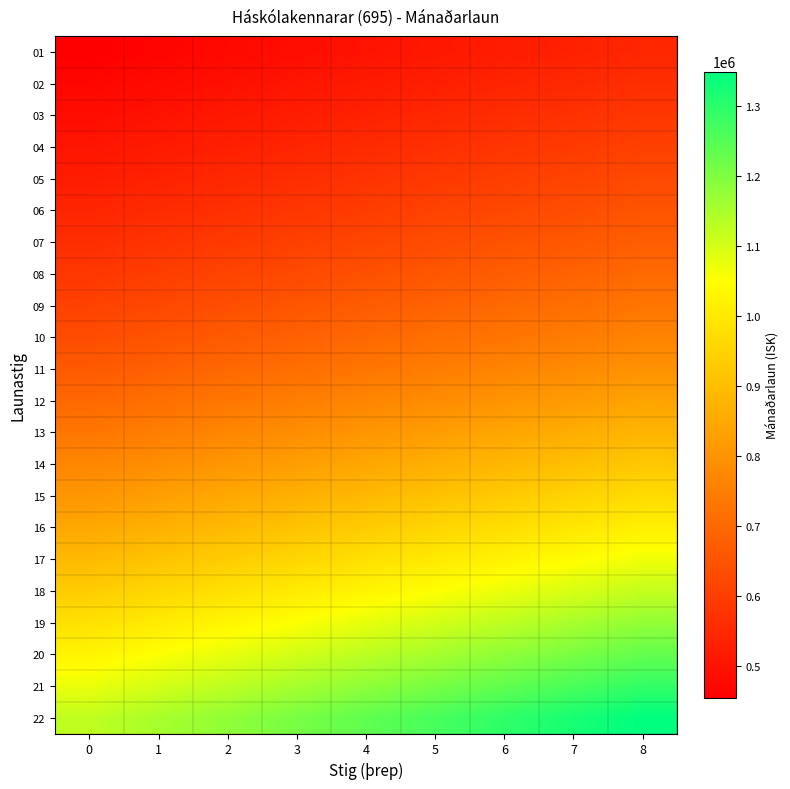

Which label corresponds to the largest value in the chart?

8